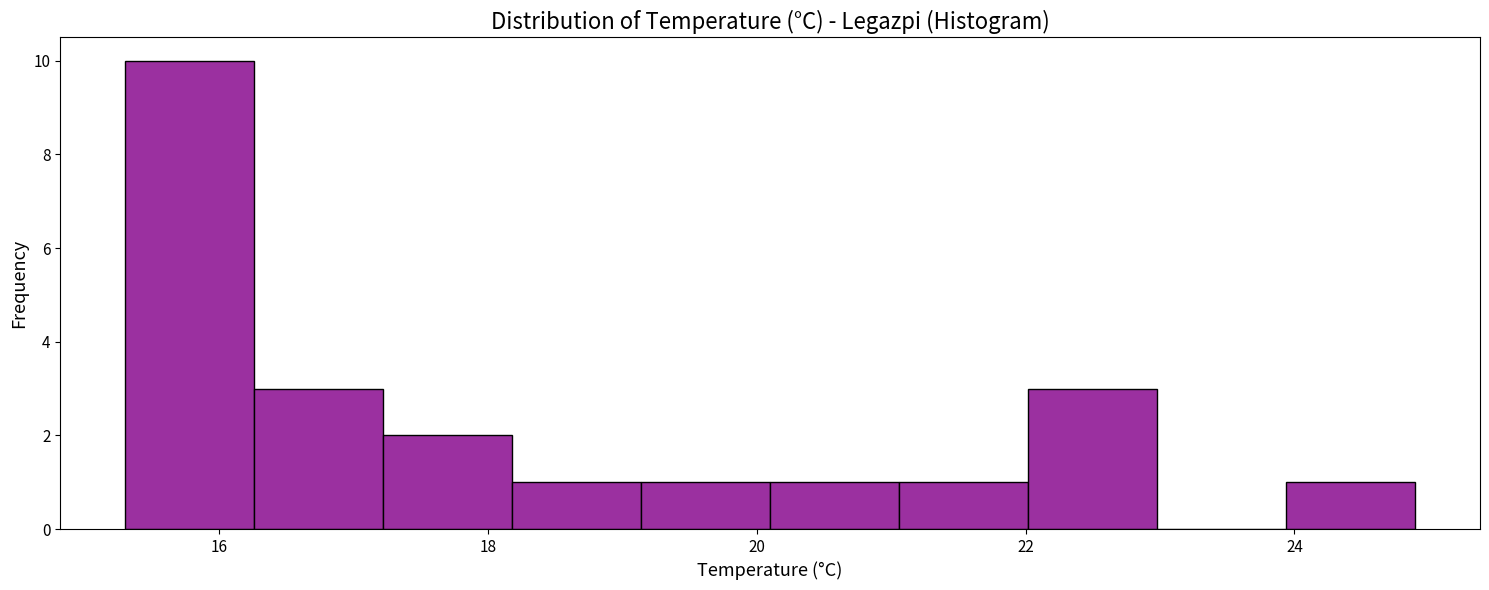

How tall is the bar that spans 21.06 to 22.02 on the x-axis? Neither the bar edges nor the heights are printed on the chart, so give them approximately, as read against the axes.

1